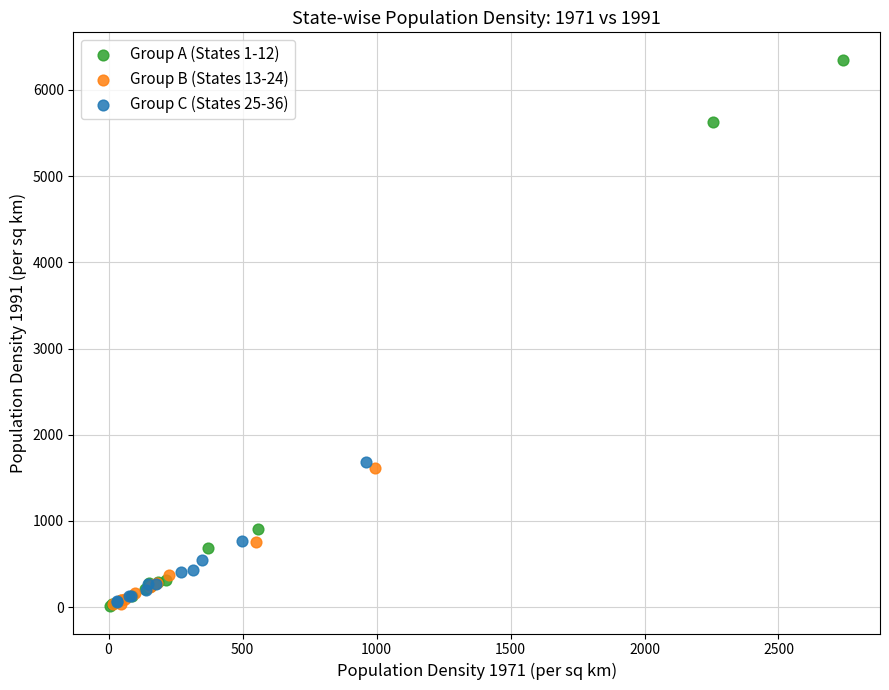

Which series has the widest spread of Y values?

Group A (States 1-12)